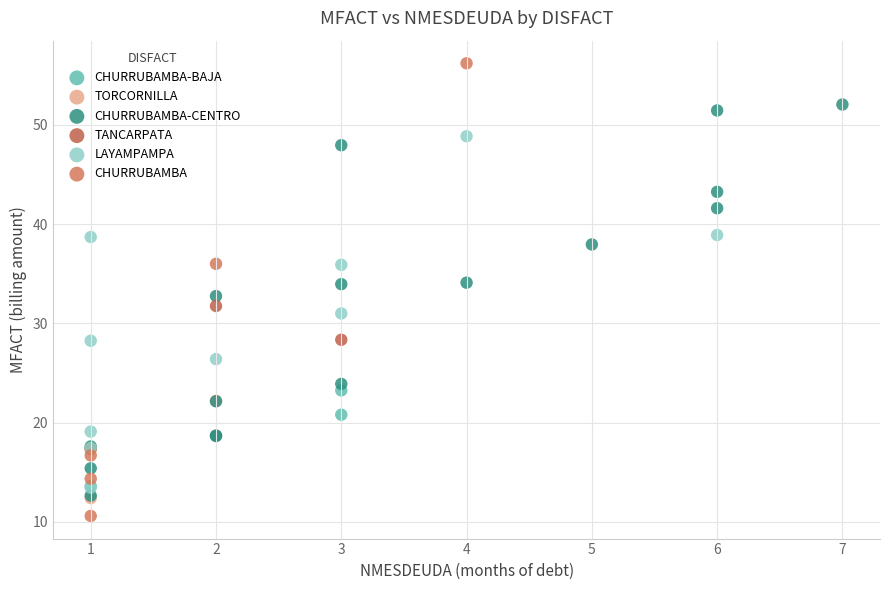

Which series reaches the minimum Y coordinate?

CHURRUBAMBA